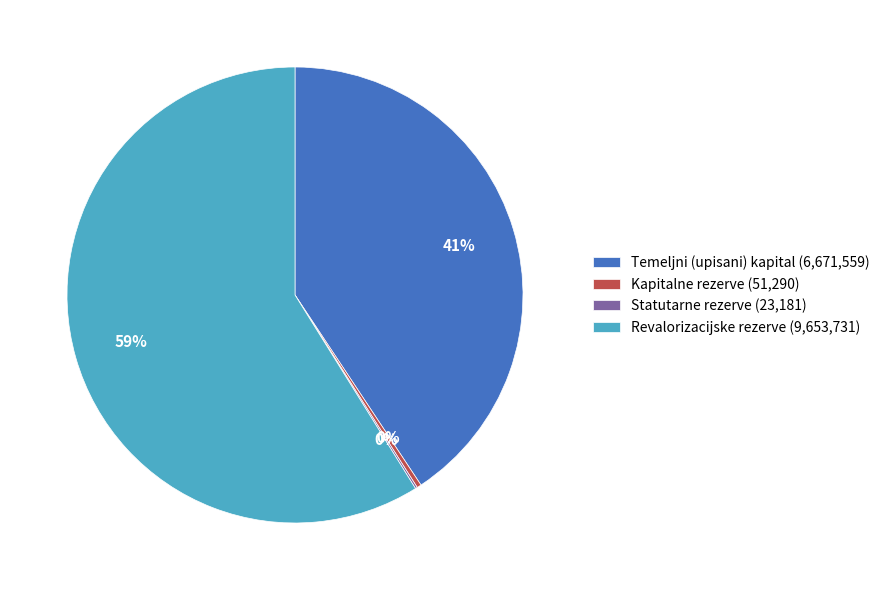

Which slice is the largest?

Revalorizacijske rezerve (9,653,731)